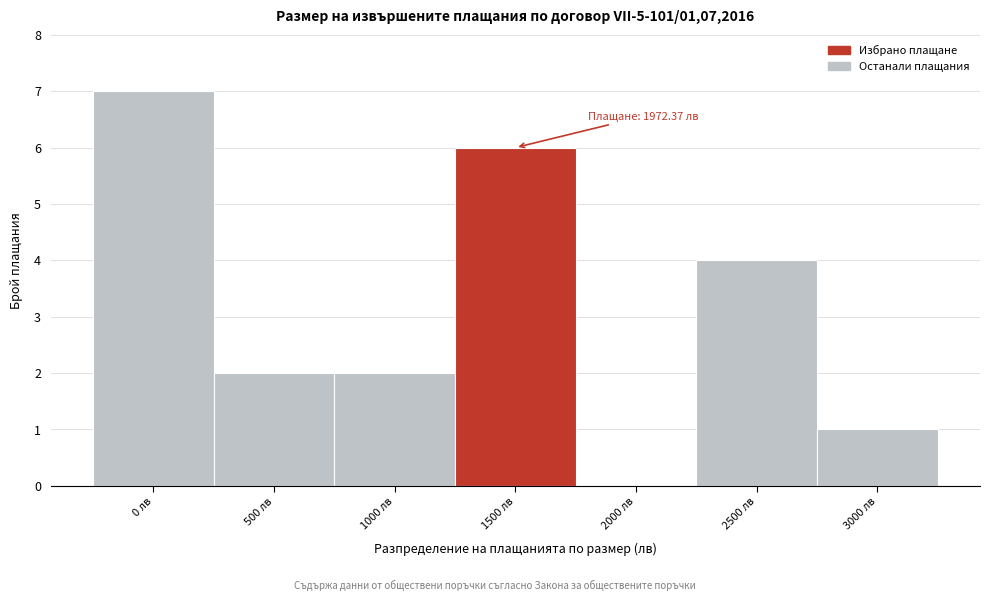

Reading left to right, what are all the values shown in this chart?

0 лв=7	500 лв=2	1000 лв=2	1500 лв=6	2000 лв=0	2500 лв=4	3000 лв=1